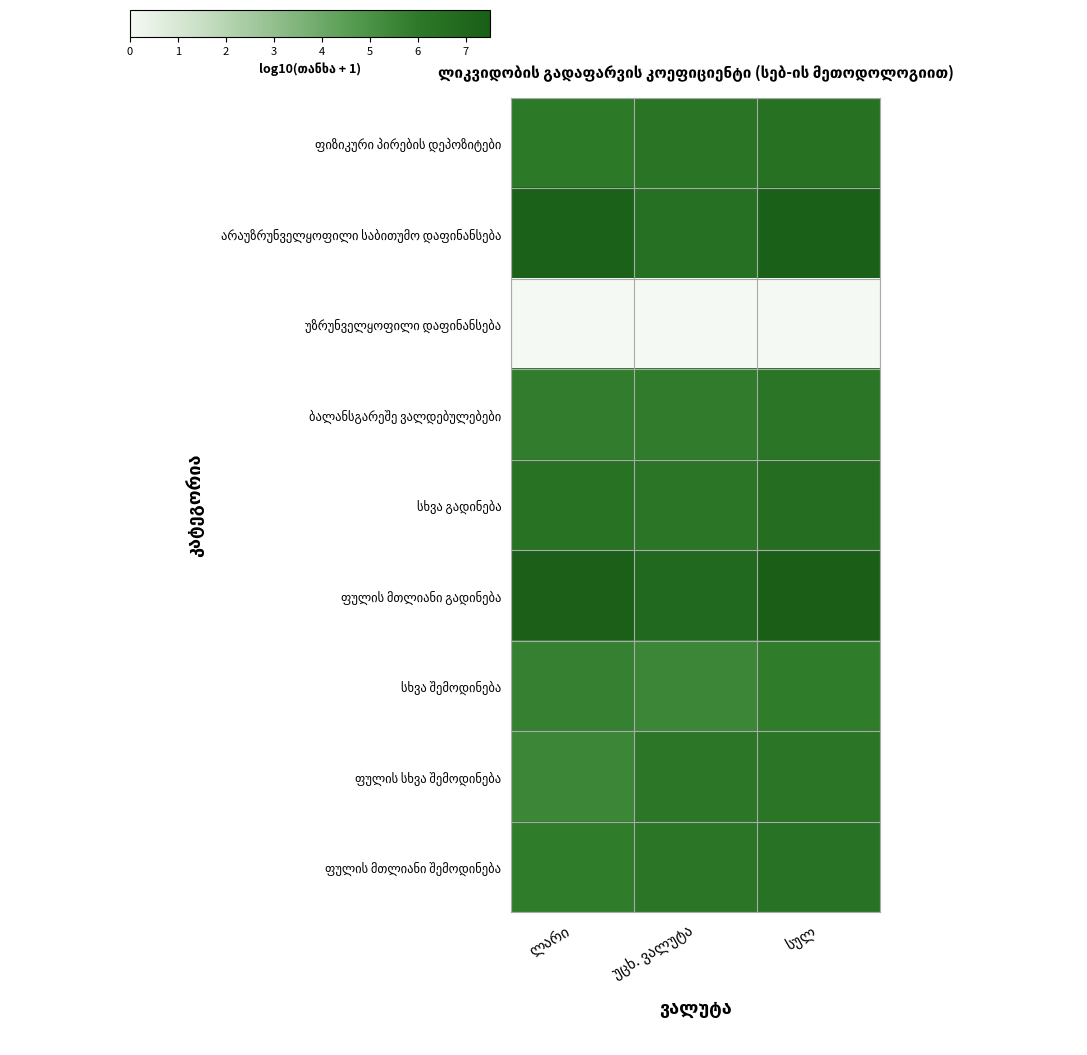

List the series in order of their peak value, lowest first.

უზრუნველყოფილი დაფინანსება, სხვა შემოდინება, ბალანსგარეშე ვალდებულებები, ფულის სხვა შემოდინება, ფულის მთლიანი შემოდინება, ფიზიკური პირების დეპოზიტები, სხვა გადინება, არაუზრუნველყოფილი საბითუმო დაფინანსება, ფულის მთლიანი გადინება